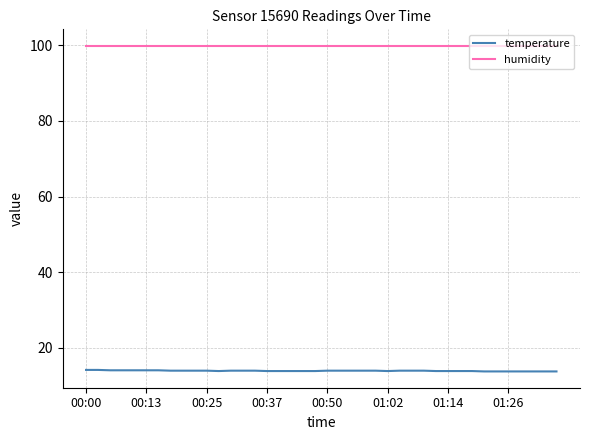

Rank the series by their maximum value, from lowest to highest.

temperature, humidity